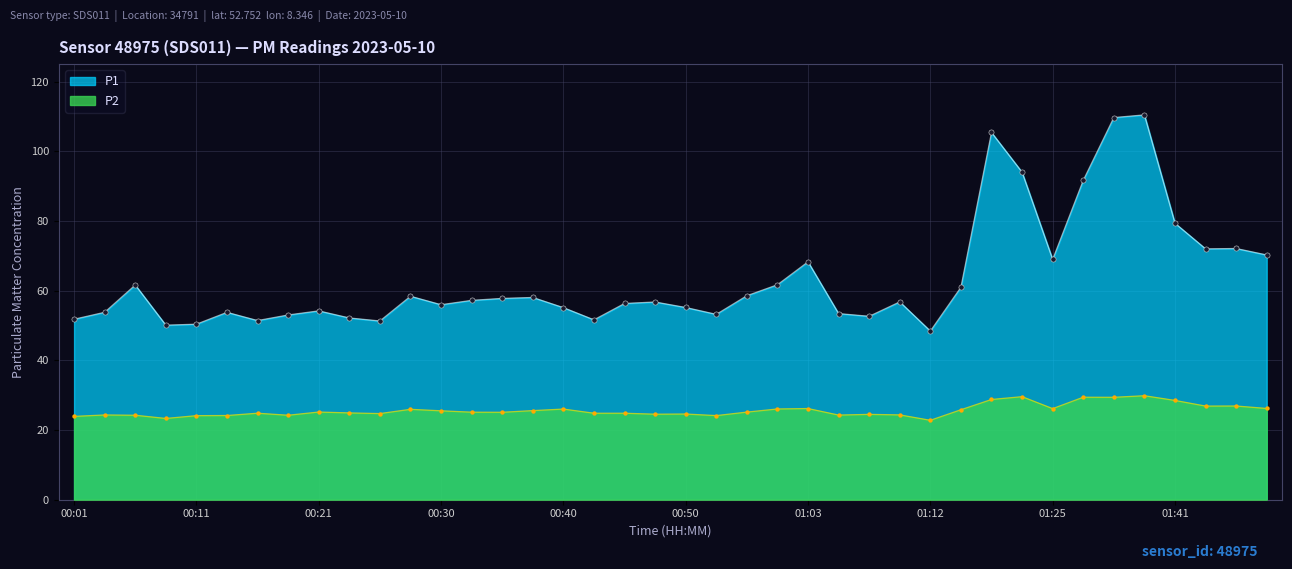

What is the total value across all series at 01:20?

123.6